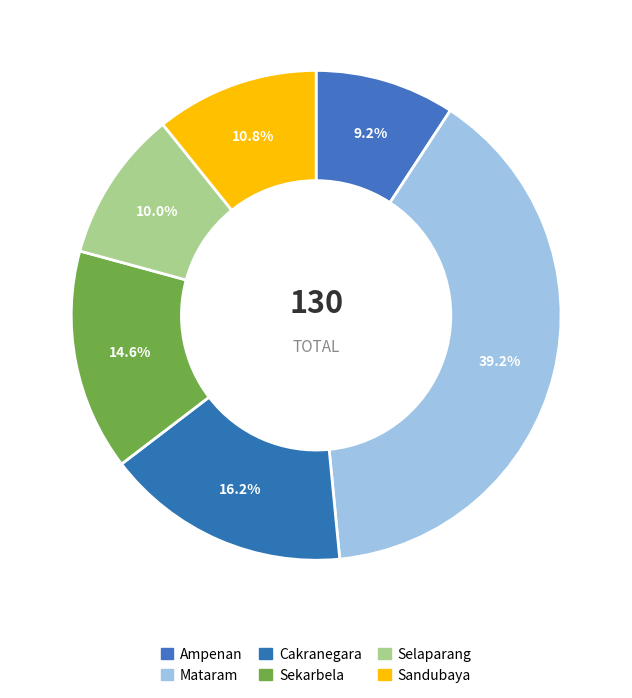

What percentage is the Sandubaya slice, to the nearest percent?

11%